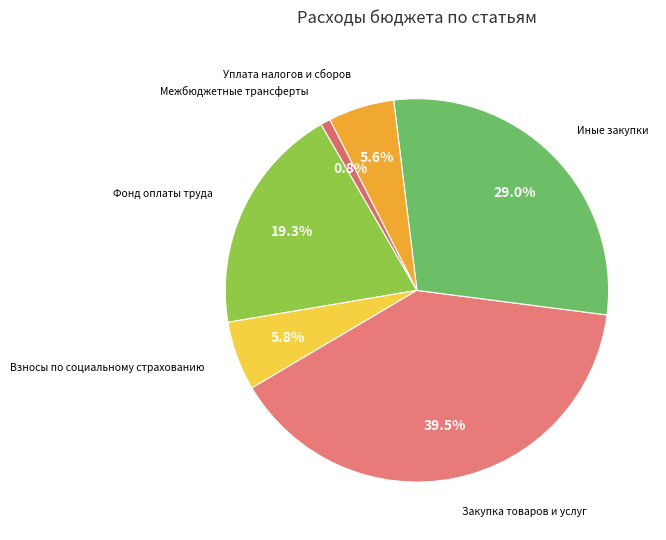

The Взносы по социальному страхованию slice represents 6% of the pie. True or false?

True